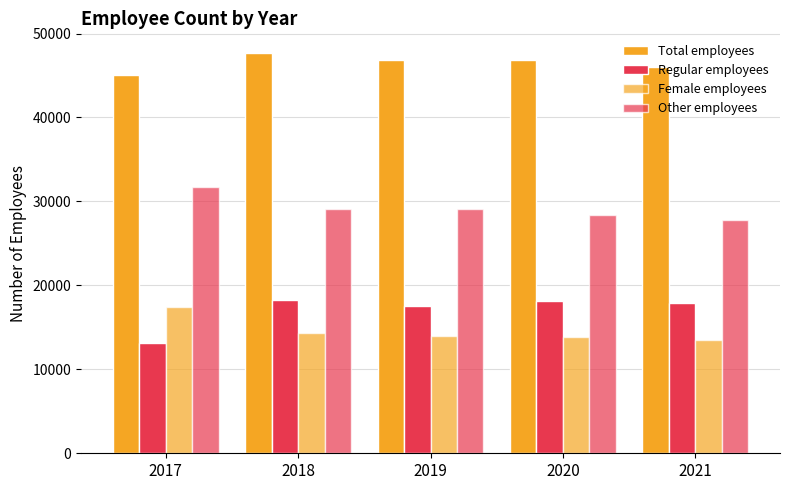

What is the value of the Other employees bar at the 5th from the left?

27826